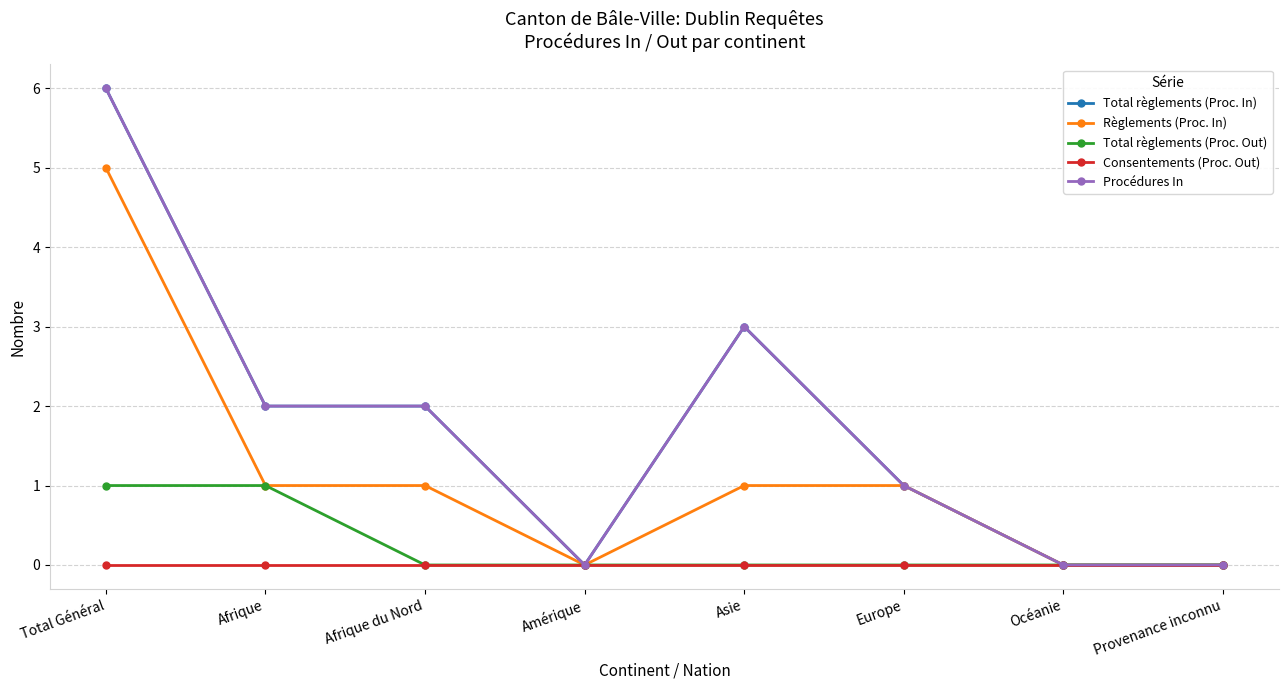

Is it true that Total règlements (Proc. Out) equals 1 at Afrique?

True